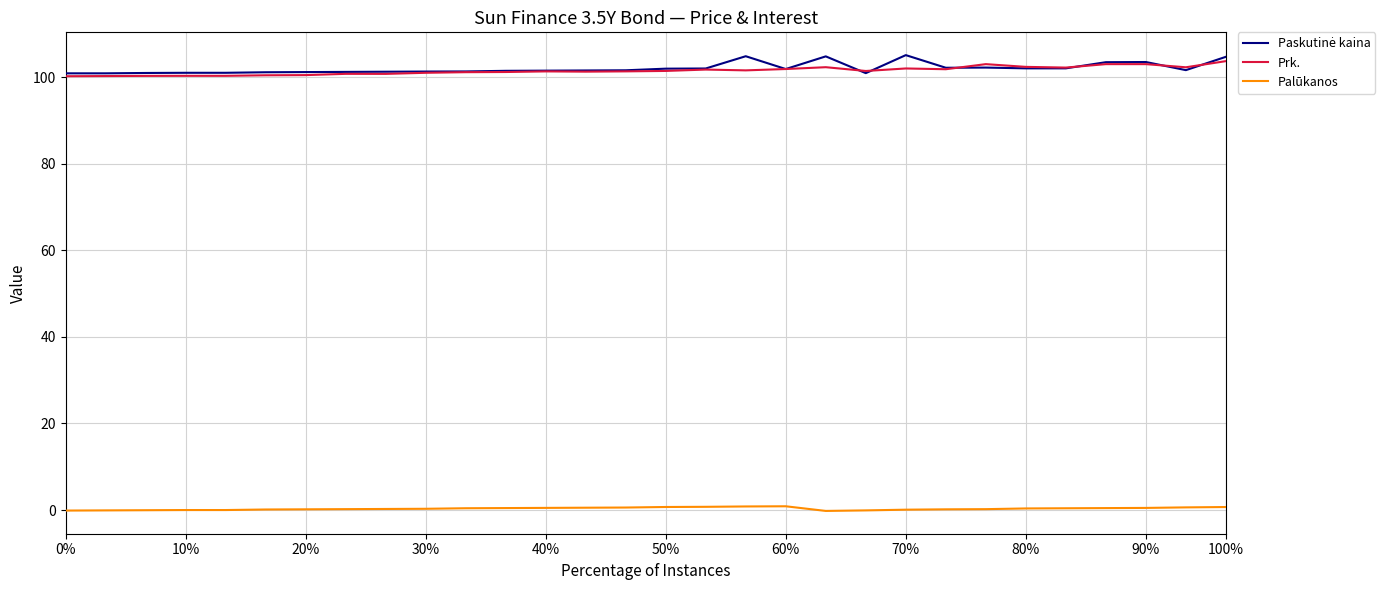

True or false: Prk. and Palūkanos cross at least once.

False